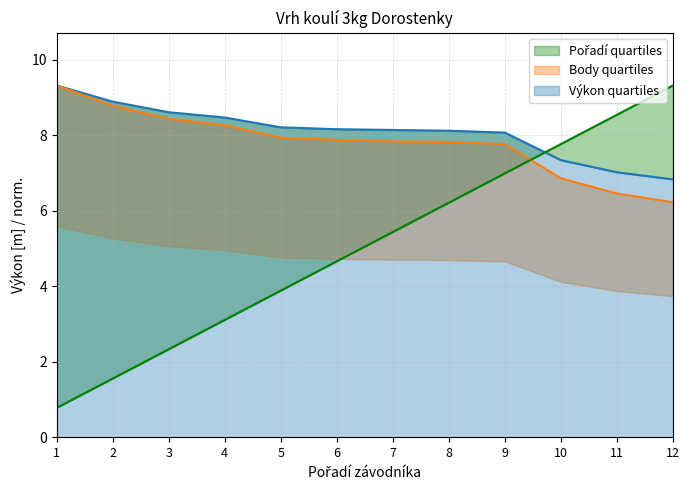

How many lines are shown in the chart?

3